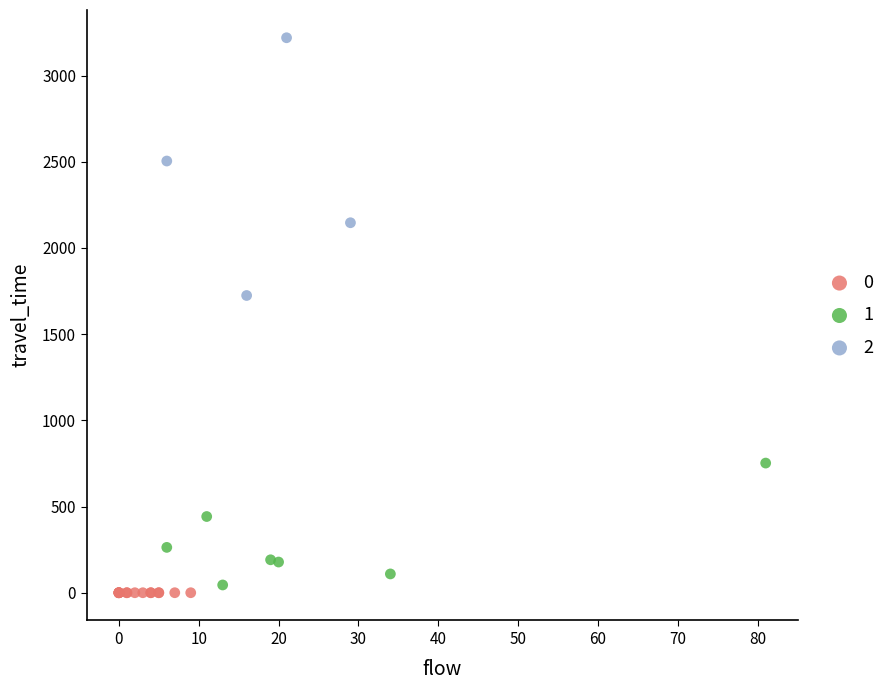

Which series reaches the maximum Y coordinate?

2